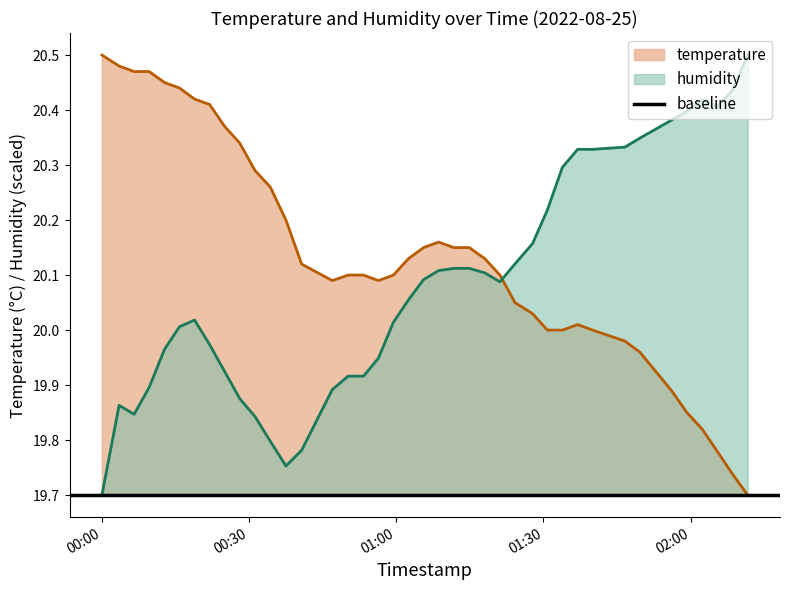

Which category has the lowest value across all series?

2022-08-25T02:11:37